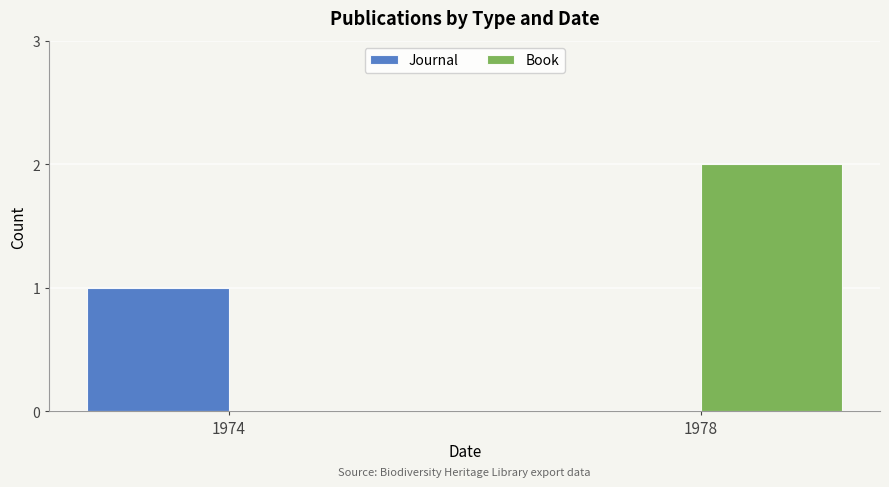

Is it true that Book equals 2 at 1978?

True